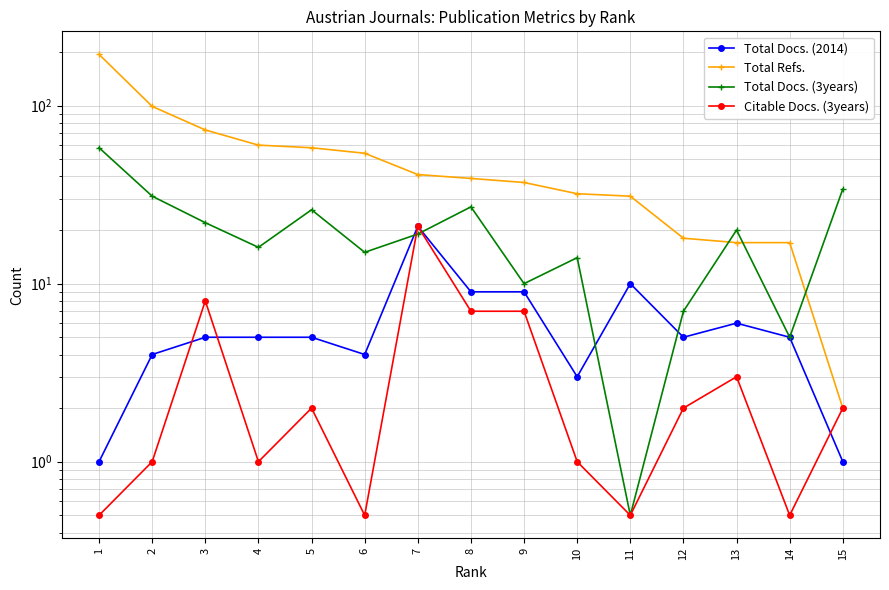

At how many categories does at least one series exceed 186?

1